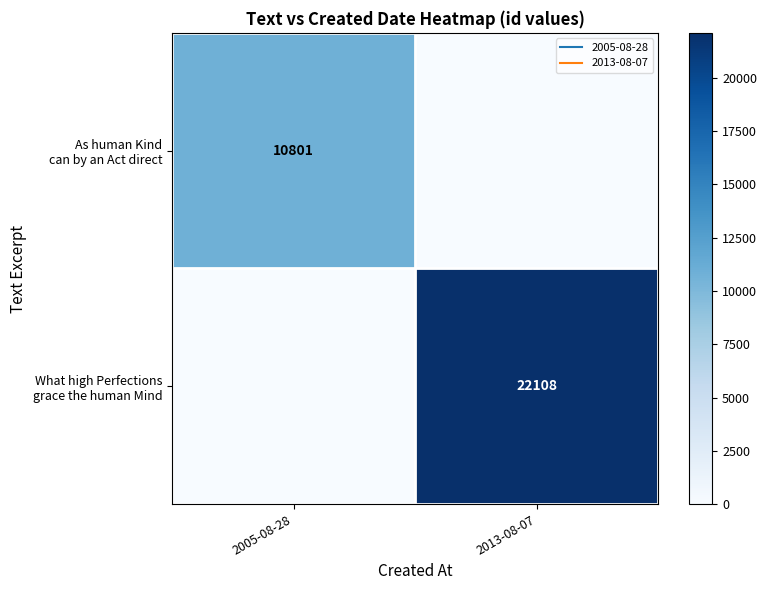

The What high Perfections grace the human Mind series shows 22108 at 2013-08-07. True or false?

True